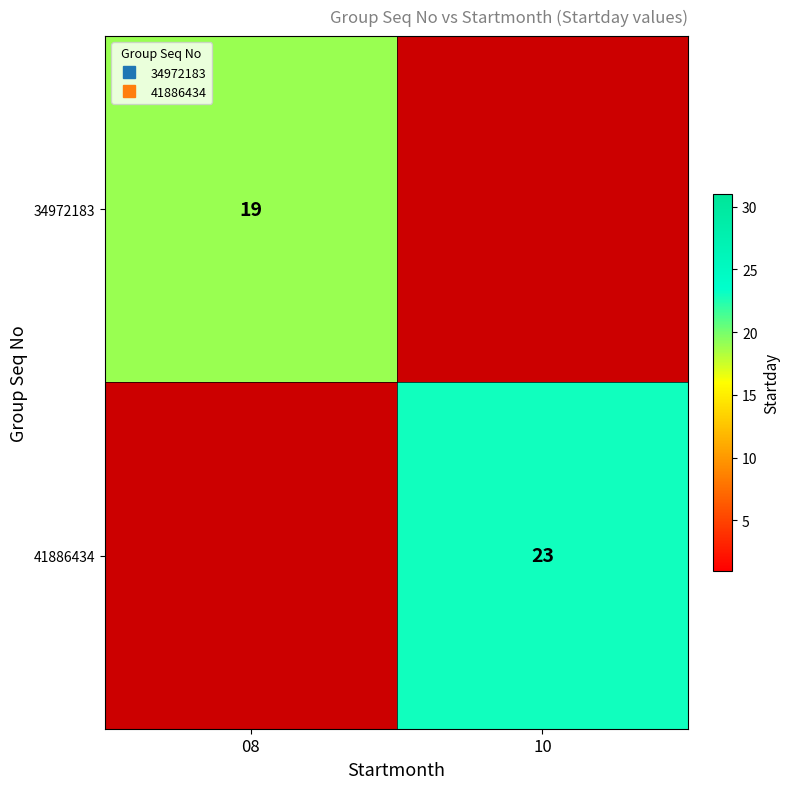

What is the approximate value of 41886434 at 10?

23.0